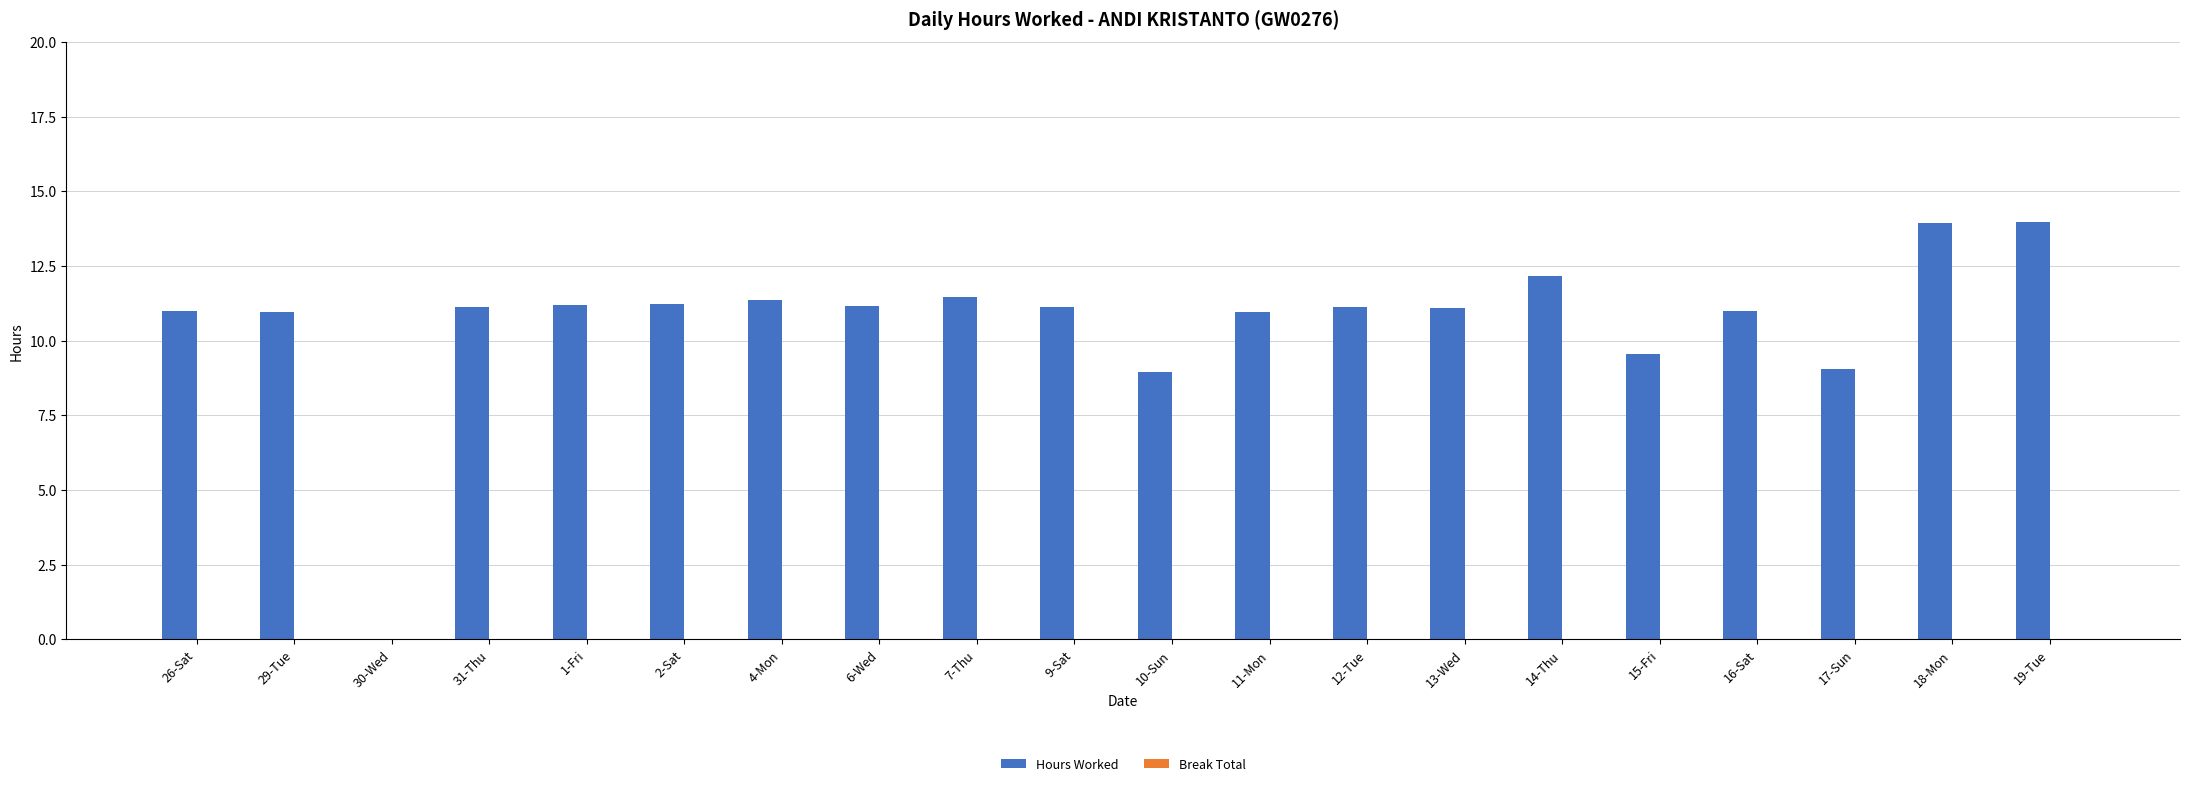

What is the maximum value shown in the chart?

14.0